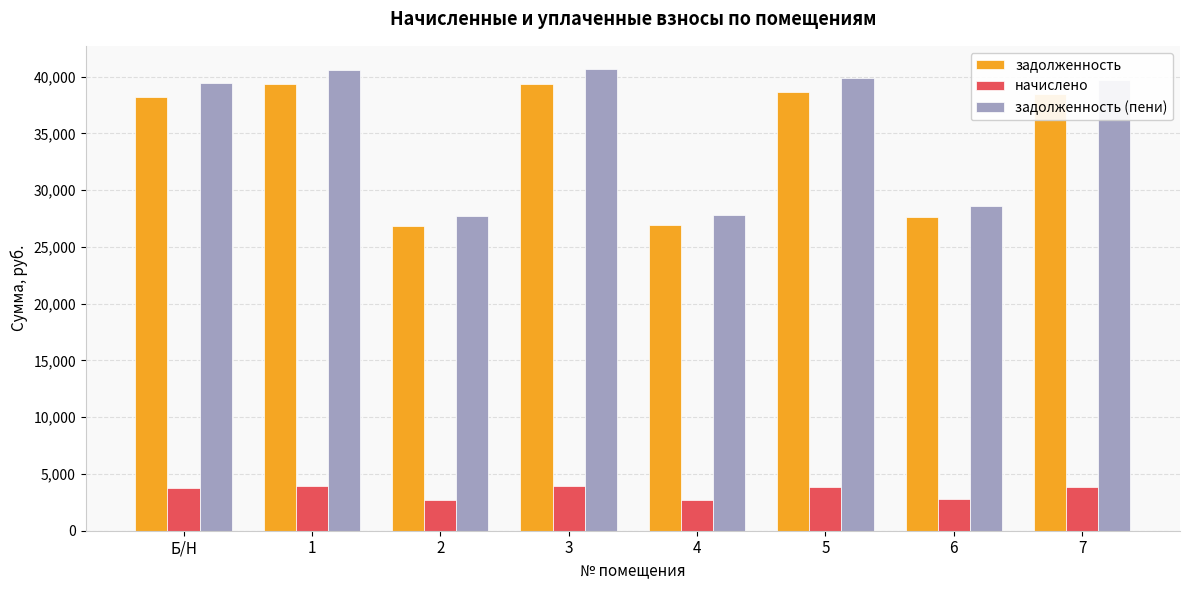

What is the total value across all series at 1?

83843.0